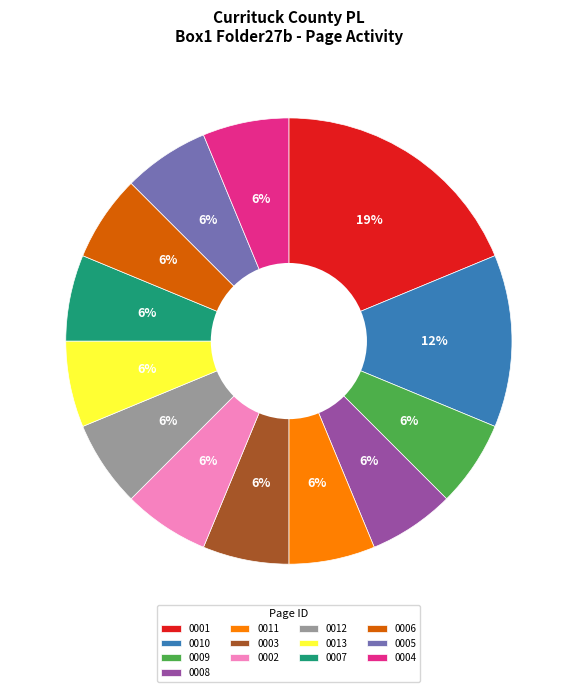

The 0013 slice represents 6% of the pie. True or false?

True